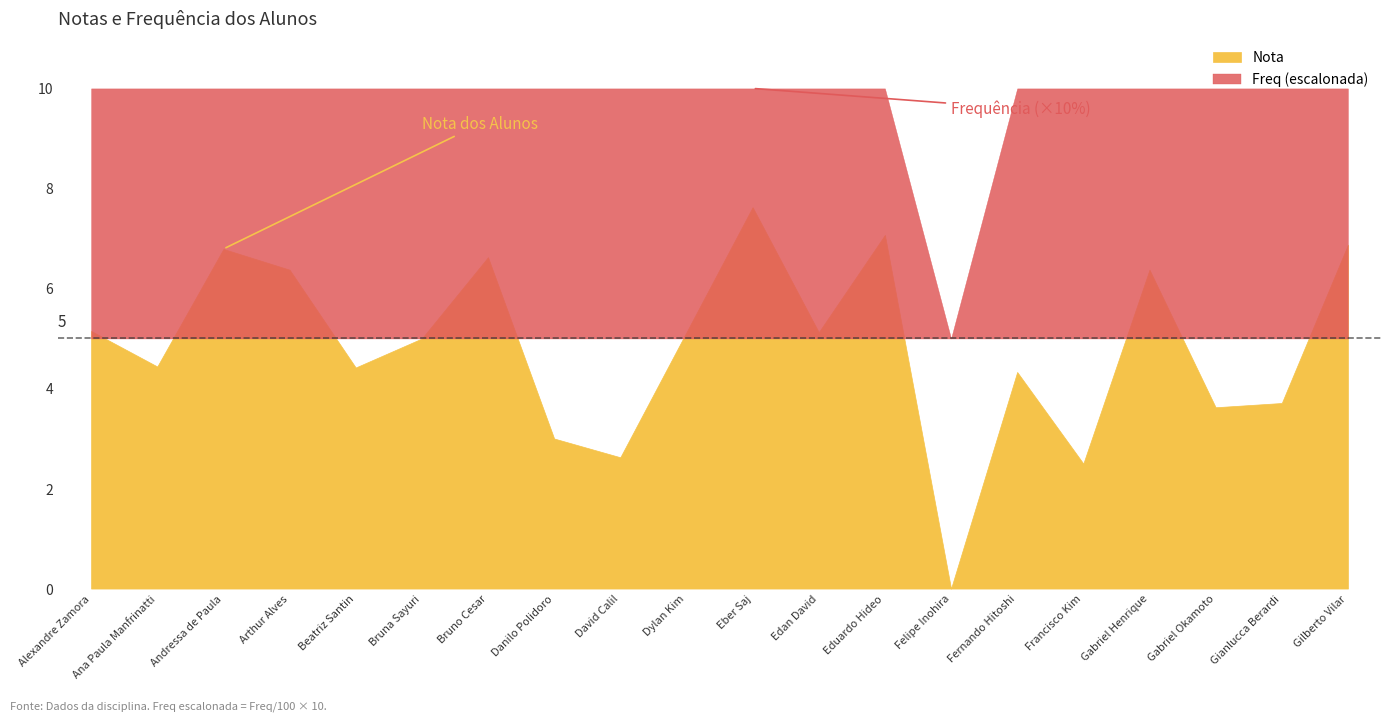

What is the label of the 8th point from the left?

Danilo Polidoro